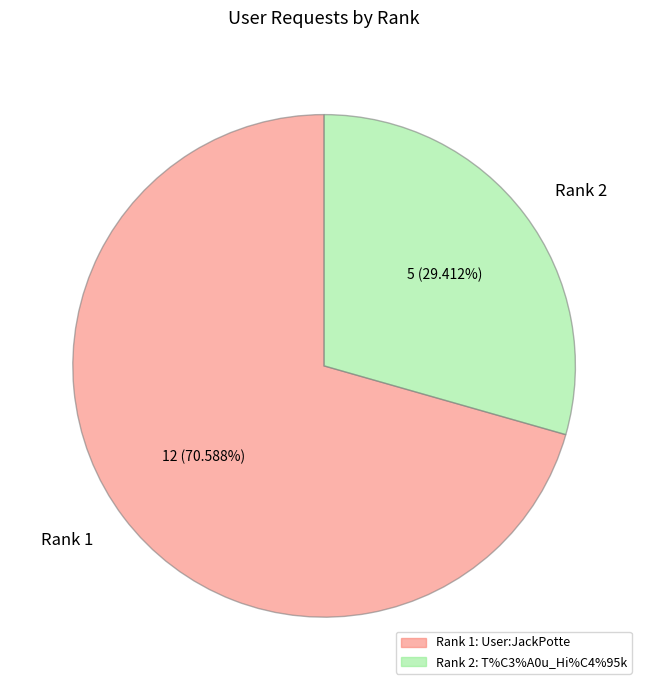

Is there a majority slice in this chart?

Yes